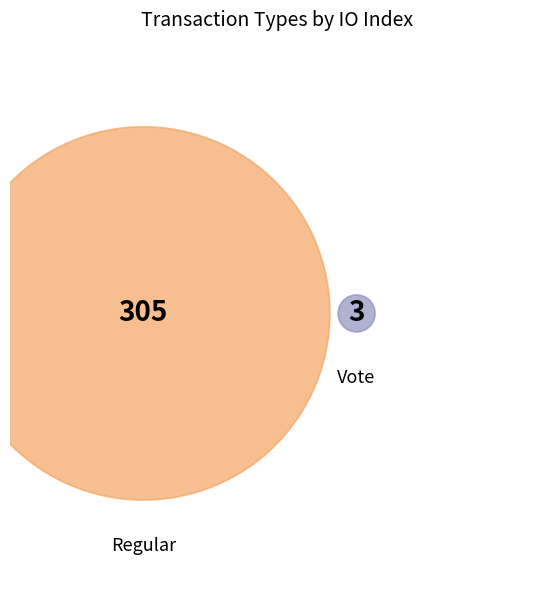

What is the smallest slice in the pie chart?

Vote